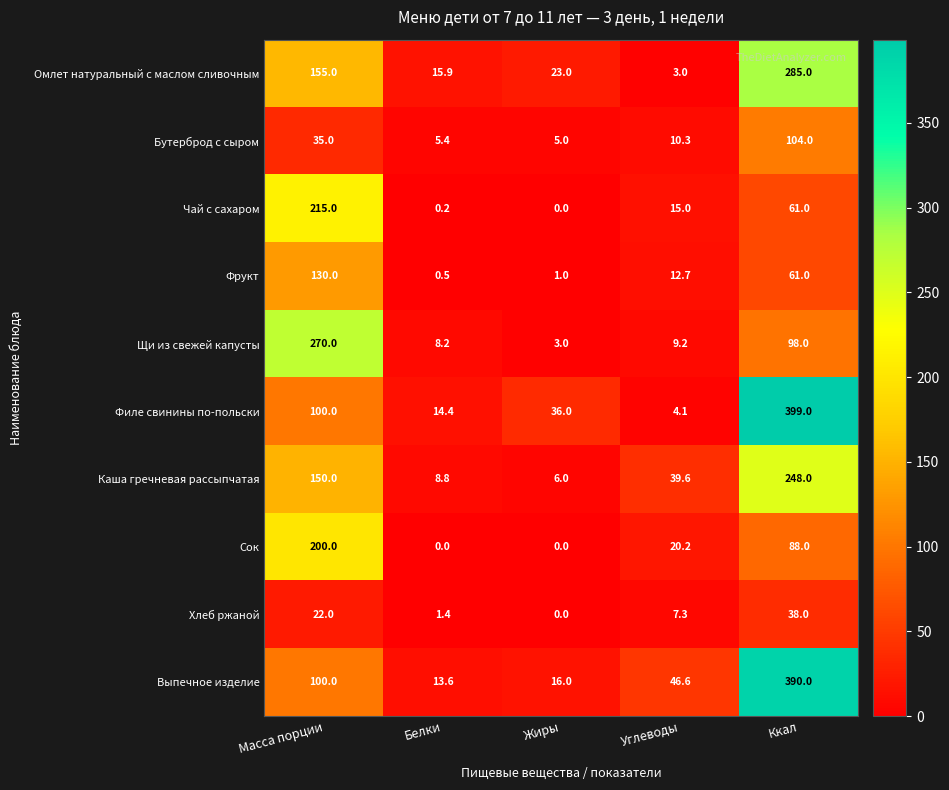

What is the difference between the maximum and second lowest values in the Омлет натуральный с маслом сливочным series?

269.1